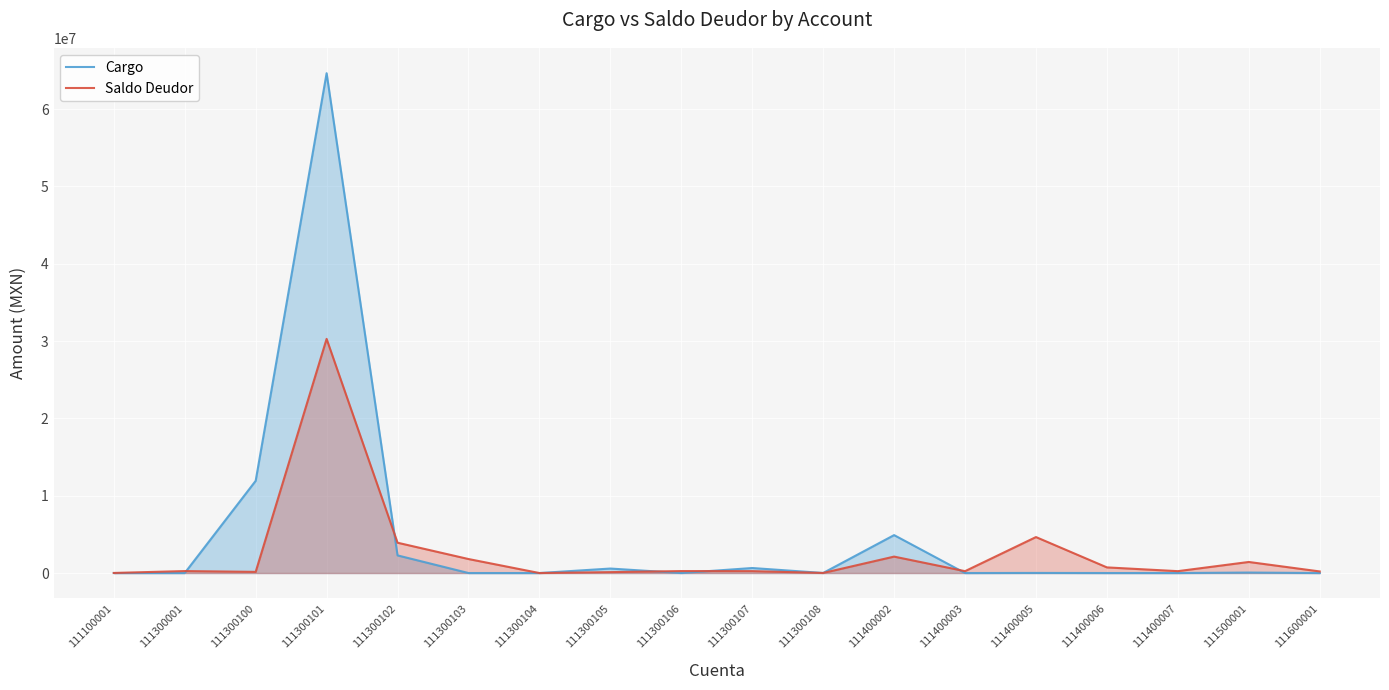

What is the difference between the second highest and second lowest values in the Cargo series?

11924985.6